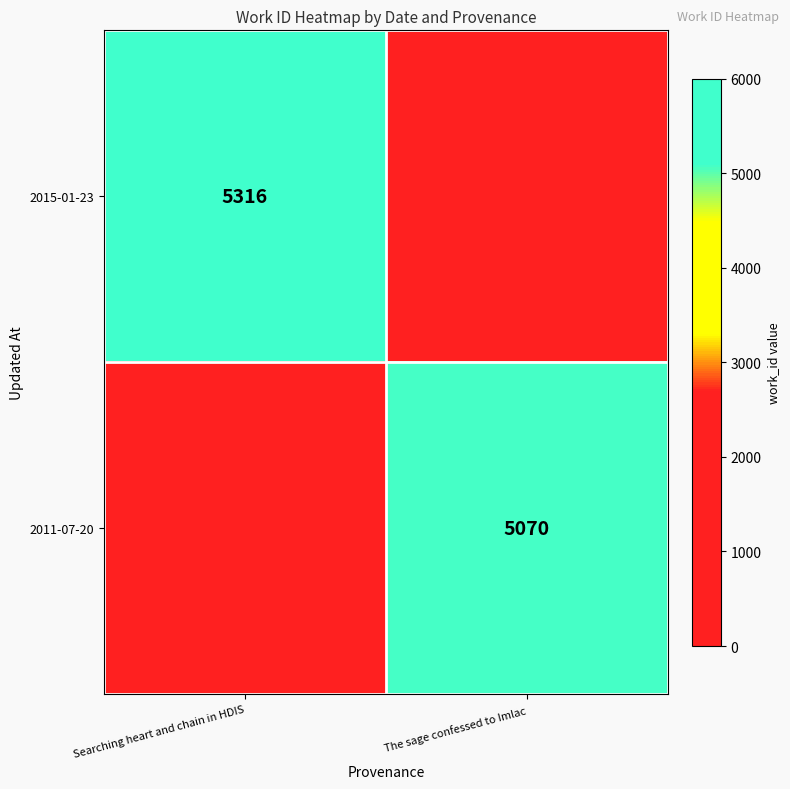

The value of 2015-01-23 at Searching heart and chain in HDIS is 5316. True or false?

True